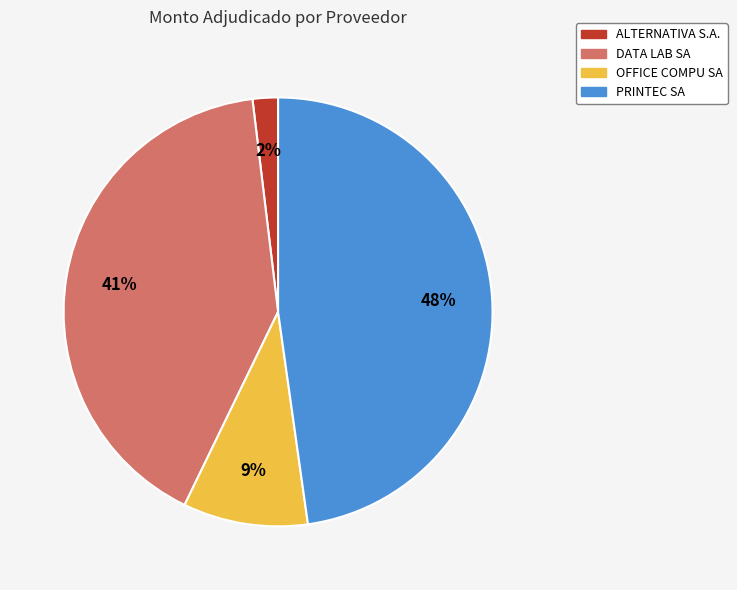

Combined, do OFFICE COMPU SA and ALTERNATIVA S.A. account for over 50%?

No